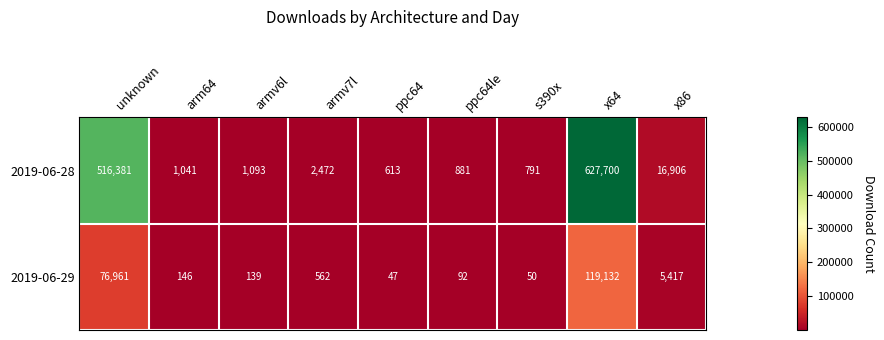

What is the difference between the second highest and second lowest values in the 2019-06-28 series?

515590